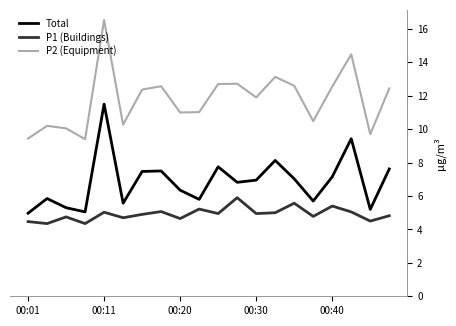

What is the greatest value displayed?

16.5